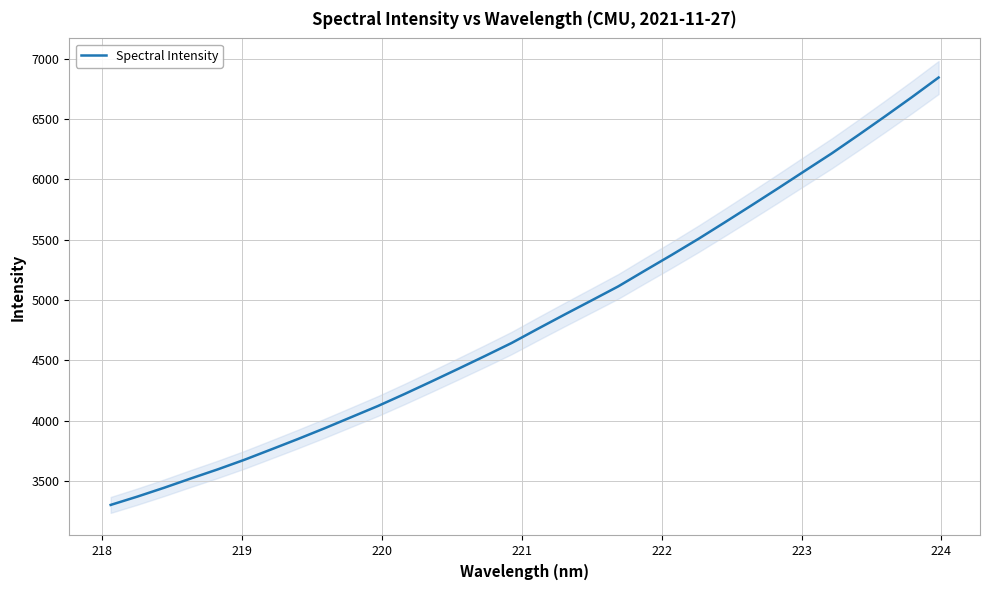

Reading left to right, list all the values displayed in this chart.

3301.3	3370.4	3443.7	3520.6	3595.6	3675.2	3760.7	3847.1	3936.2	4028.6	4121.2	4221.0	4324.0	4428.7	4534.7	4642.9	4762.6	4880.4	4996.2	5112.7	5243.7	5373.2	5506.1	5644.6	5785.1	5927.1	6071.4	6215.1	6367.2	6522.2	6680.3	6842.9